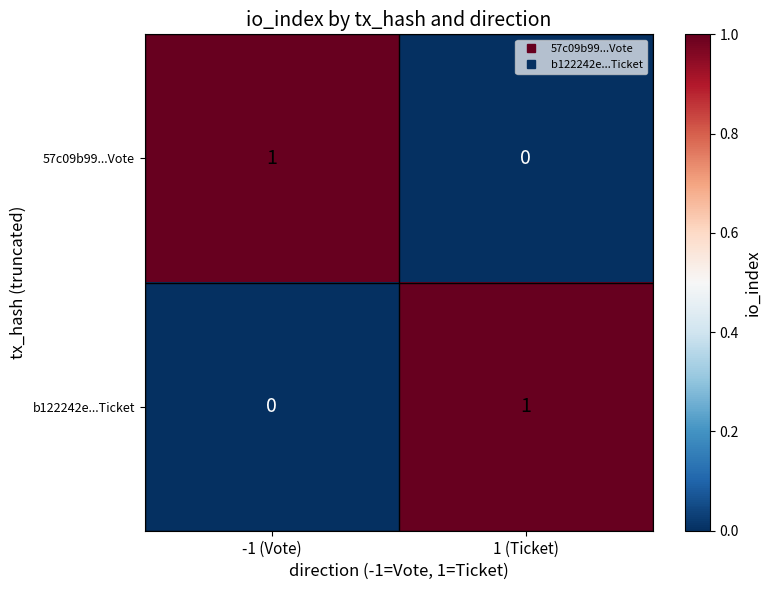

At which label does 57c09b99...Vote reach its peak?

-1 (Vote)